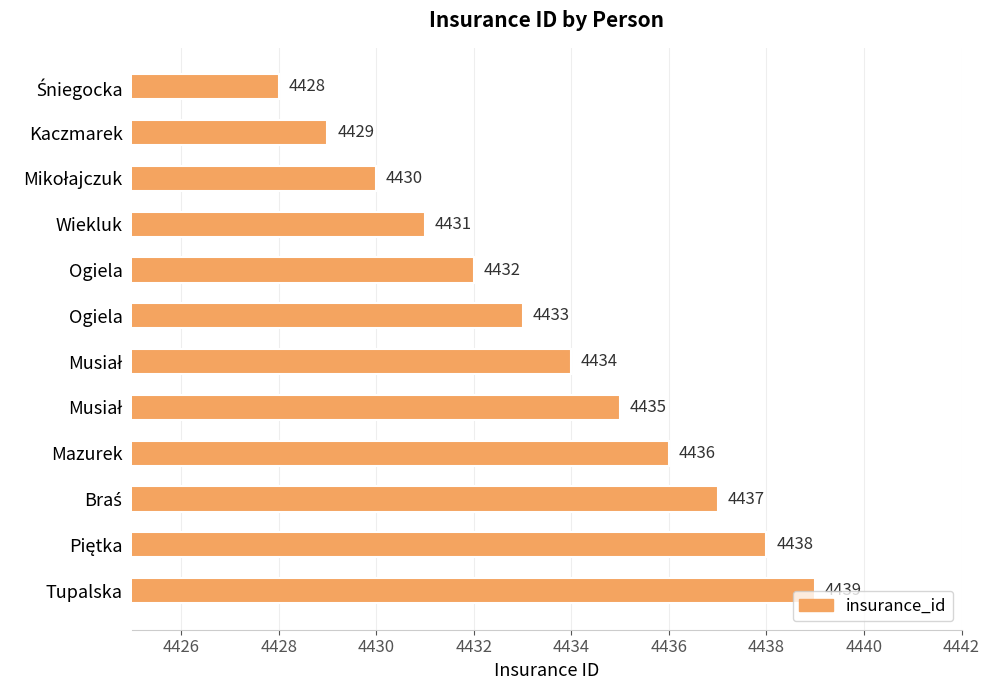

Are the bars horizontal?

Yes